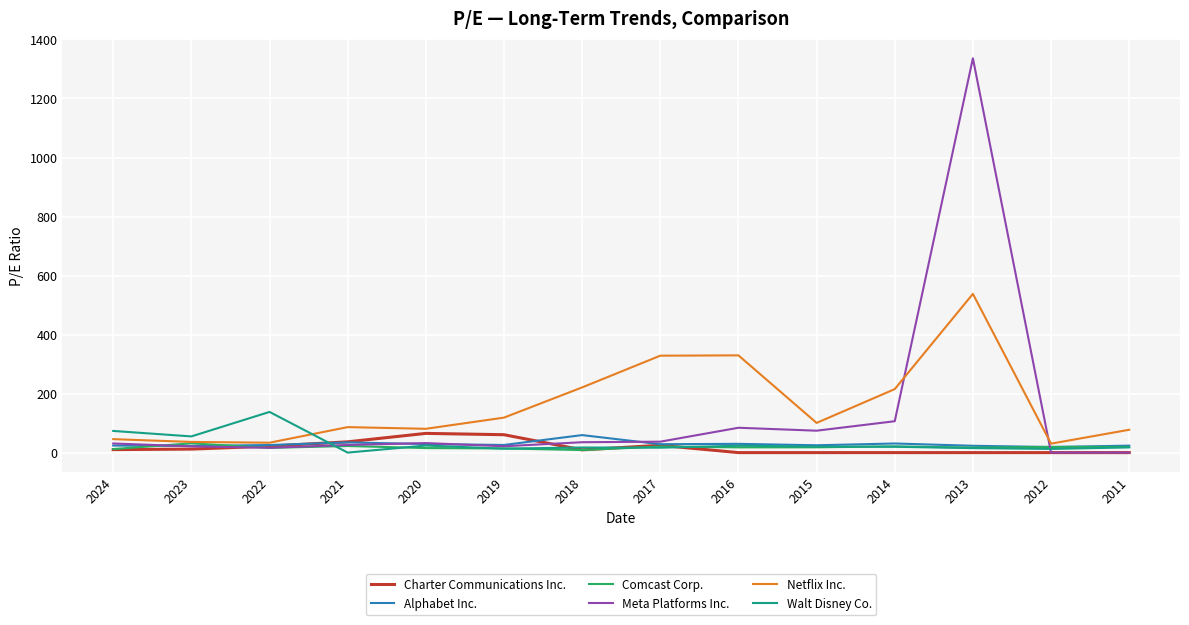

Which label corresponds to the largest value in the chart?

2013